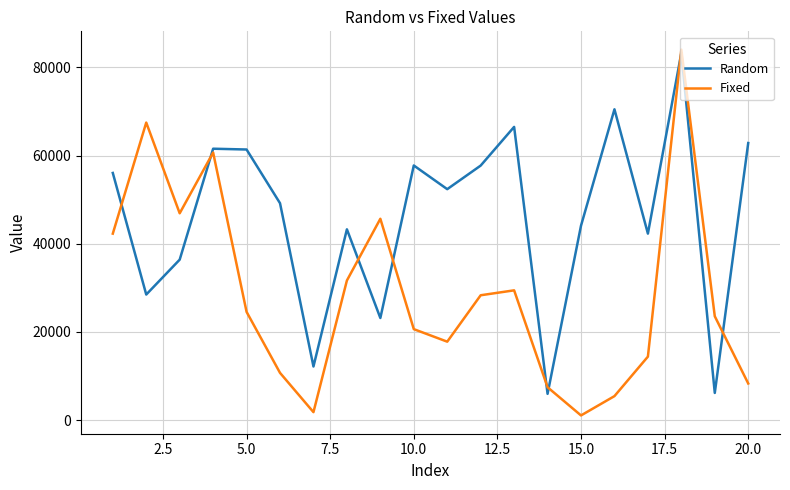

Which series has the widest spread of values?

Fixed